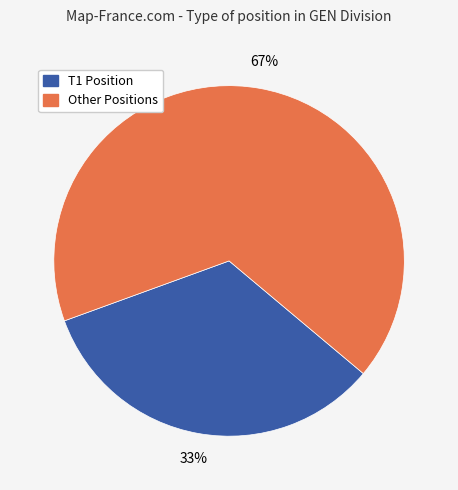

To the nearest percent, what is the average slice percentage?

50%